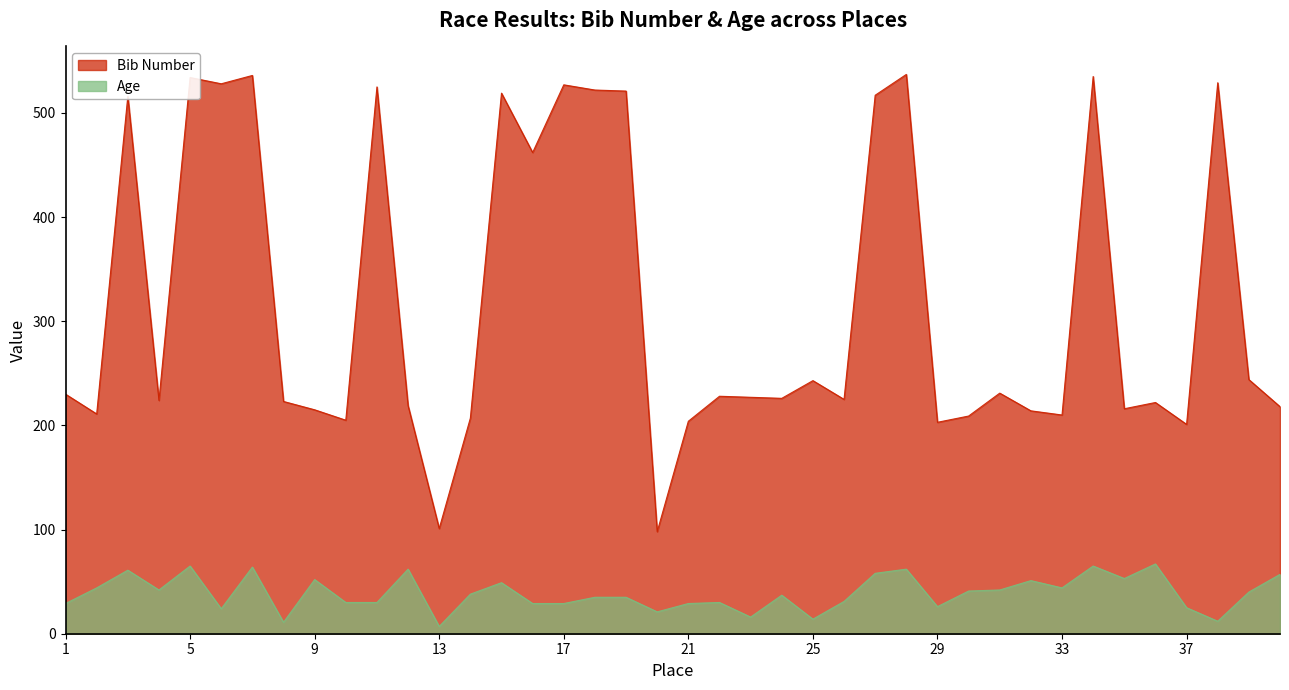

Which category has the lowest value across all series?

13